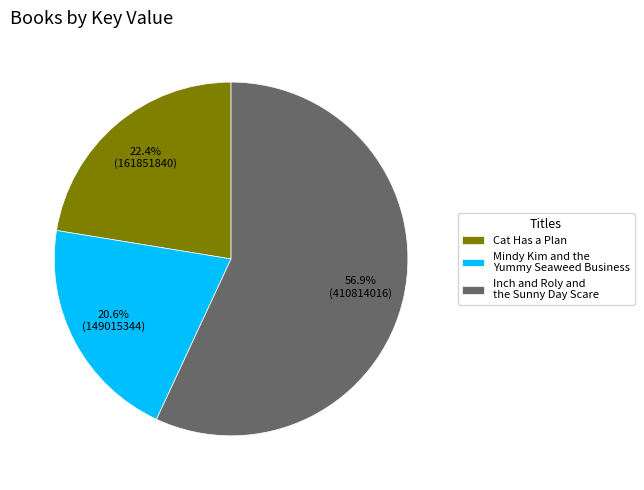

How much of the chart is everything except Cat Has a Plan?

77.6%